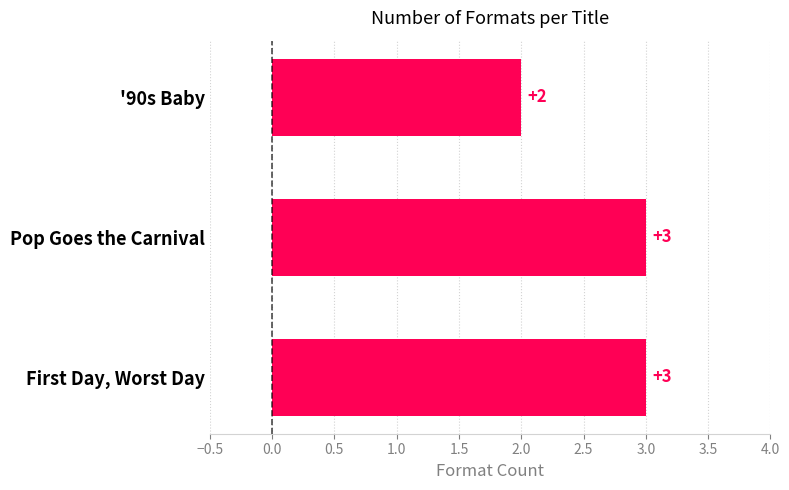

Count the values in the range 2 to 3.

3